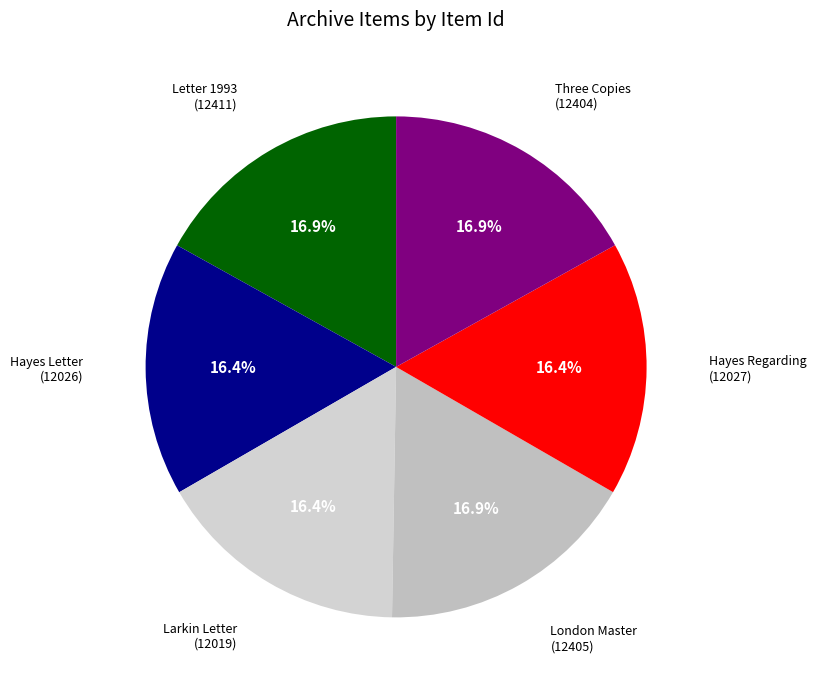

To the nearest percent, what is the difference between the largest and smallest slice percentages?

1%